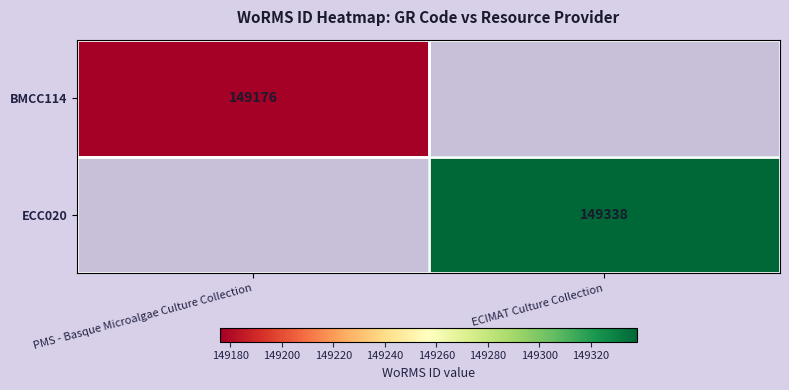

Is the value of BMCC114 at PMS - Basque Microalgae Culture Collection greater than the value of ECC020 at ECIMAT Culture Collection?

No